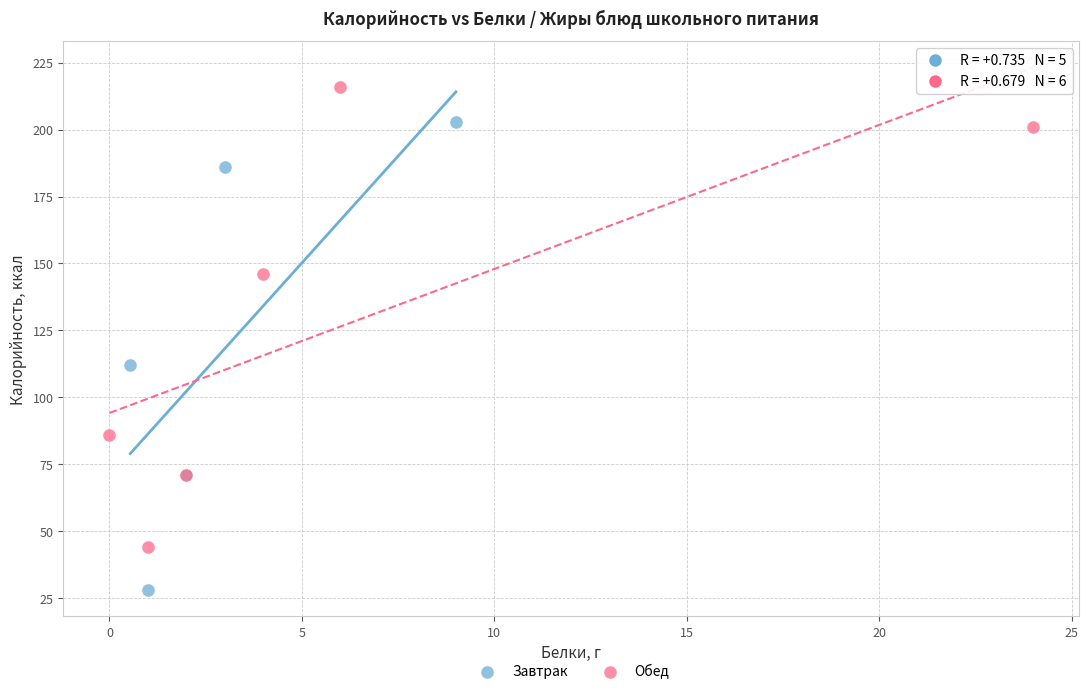

Which series contains the lowest Y value?

Завтрак